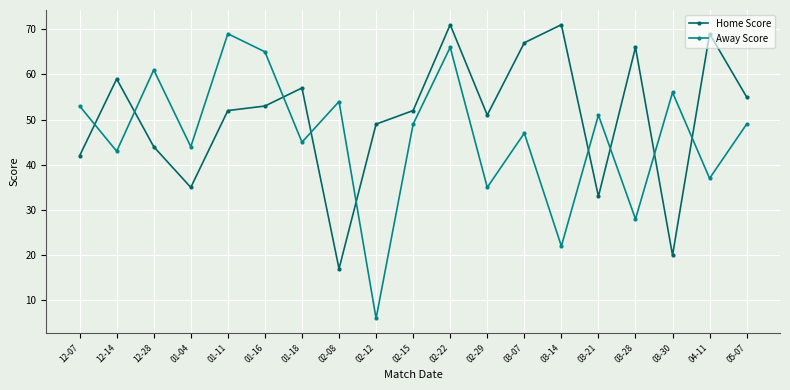

At how many categories does at least one series exceed 10?

19